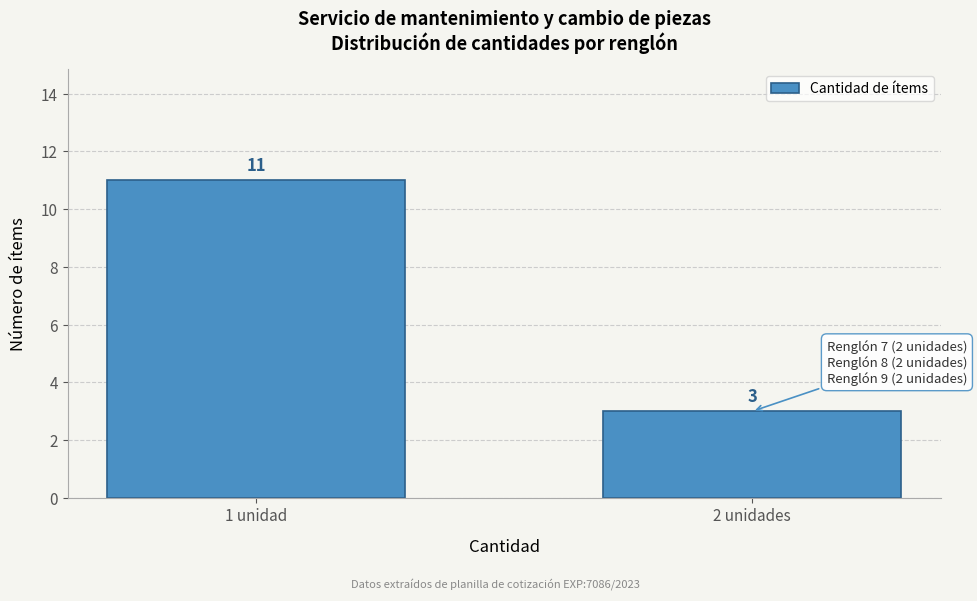

Reading left to right, list all the values displayed in this chart.

11	3